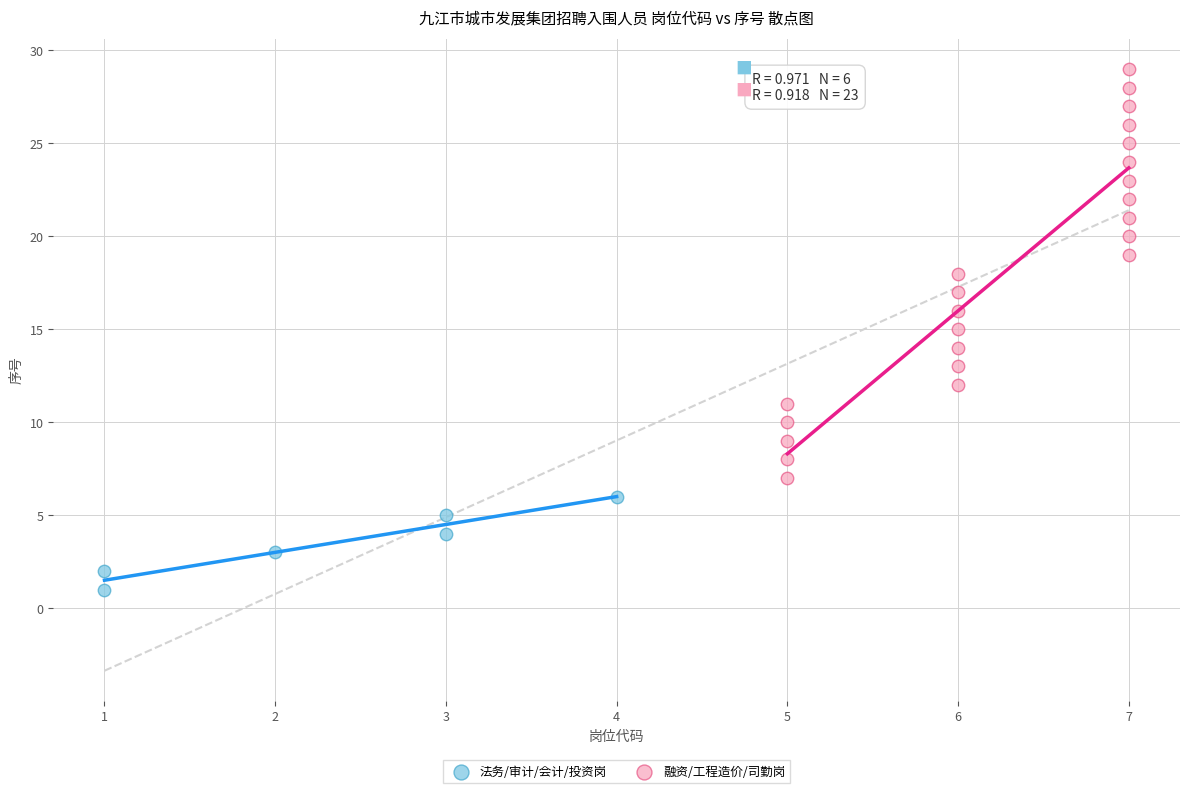

Which series reaches the maximum Y coordinate?

融资/工程造价/司勤岗